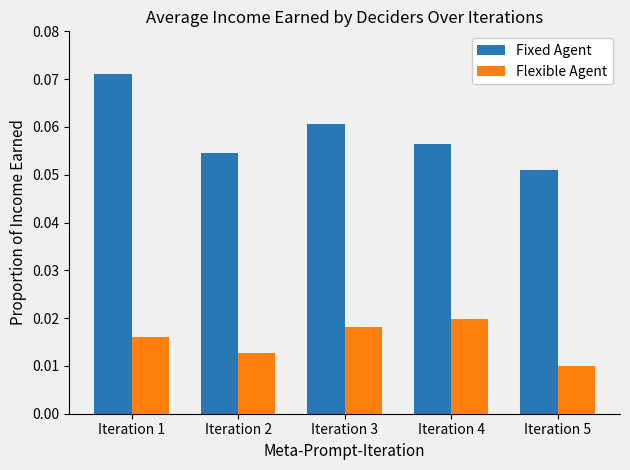

Which category has the highest value in the Flexible Agent series?

Iteration 4